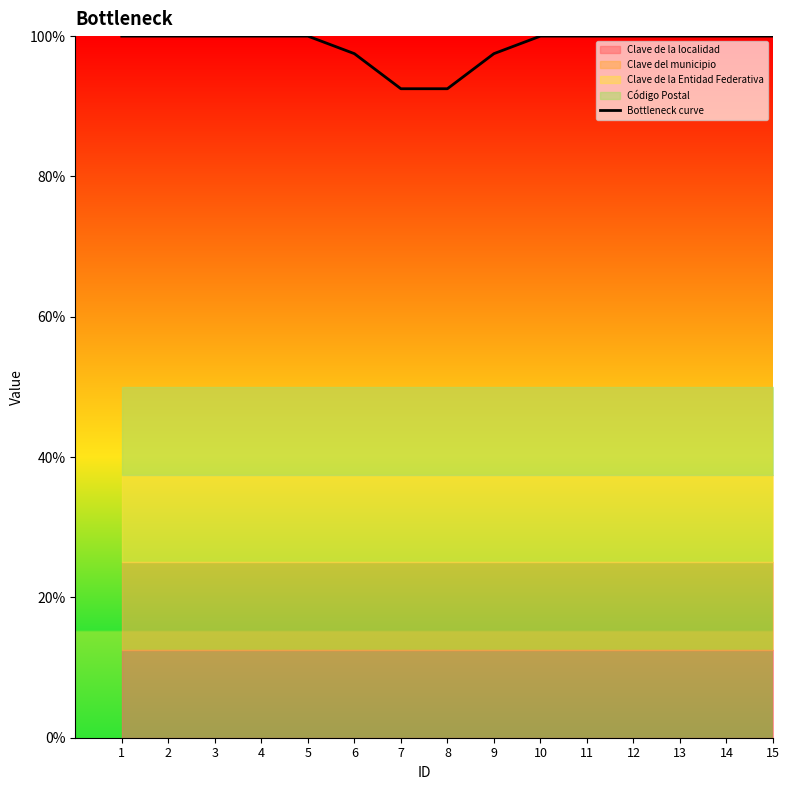

What is the lowest value of the Bottleneck curve series?

92.5